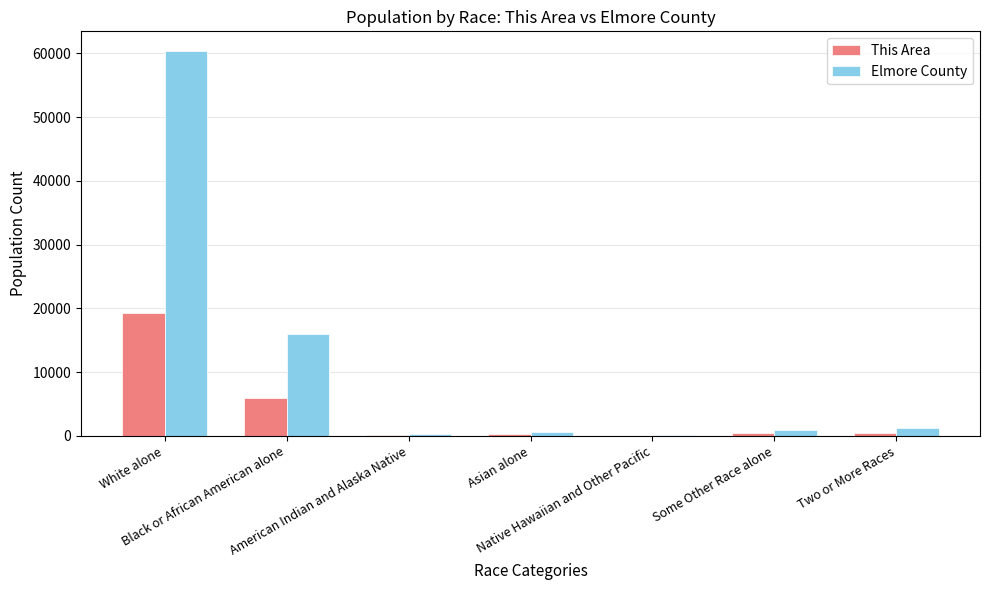

Which series has the largest total across all categories?

Elmore County